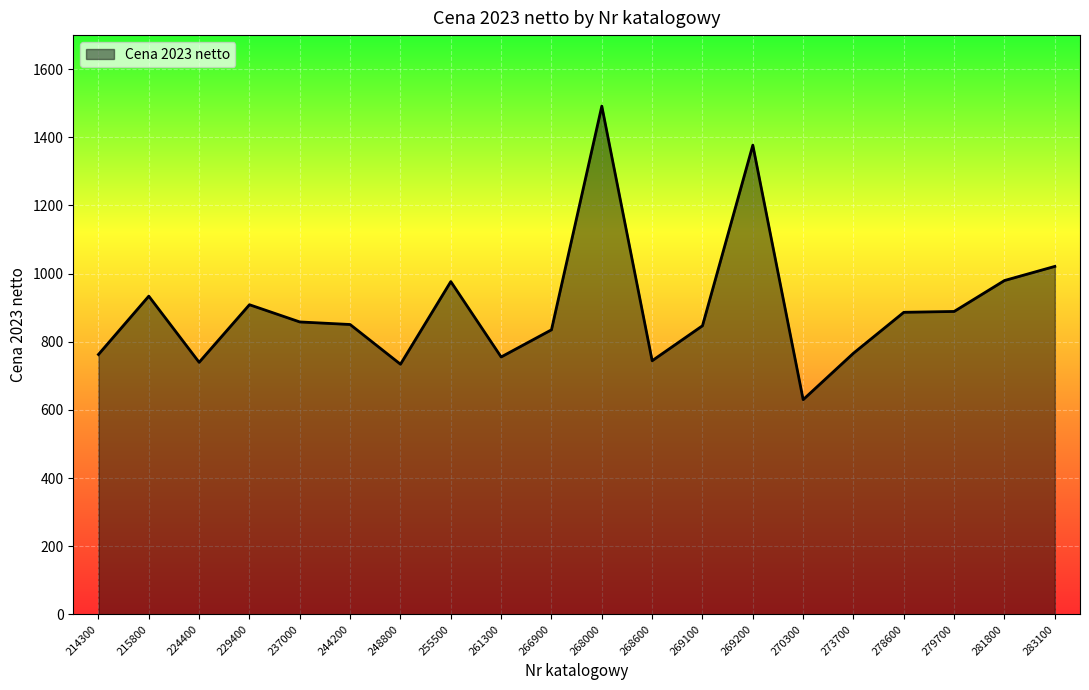

Which has a higher value, 268000 or 269200?

268000